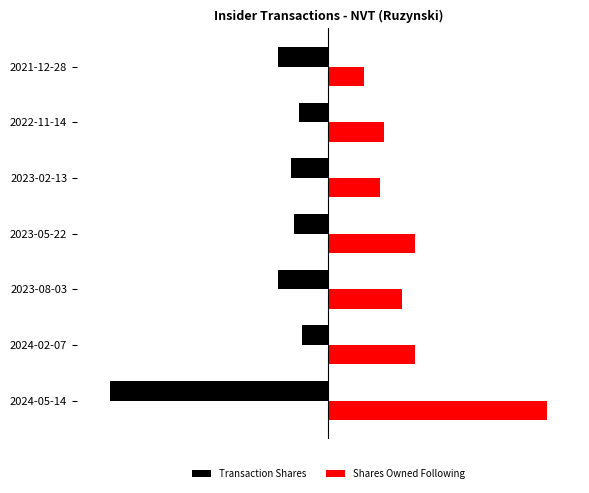

What is the value of the Shares Owned Following bar at the 3rd from the left?

0.2